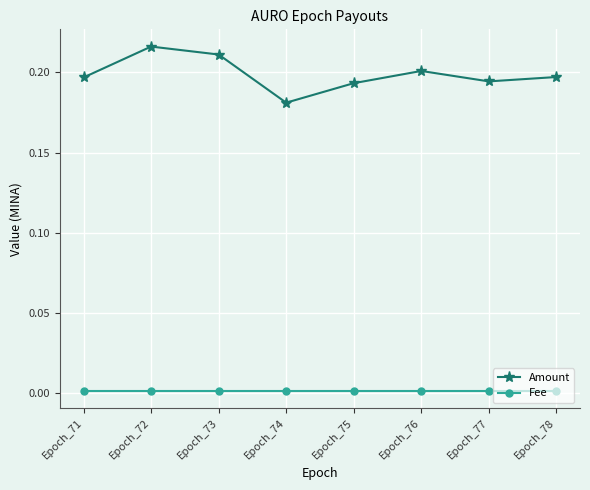

Which label corresponds to the largest value in the chart?

Epoch_72